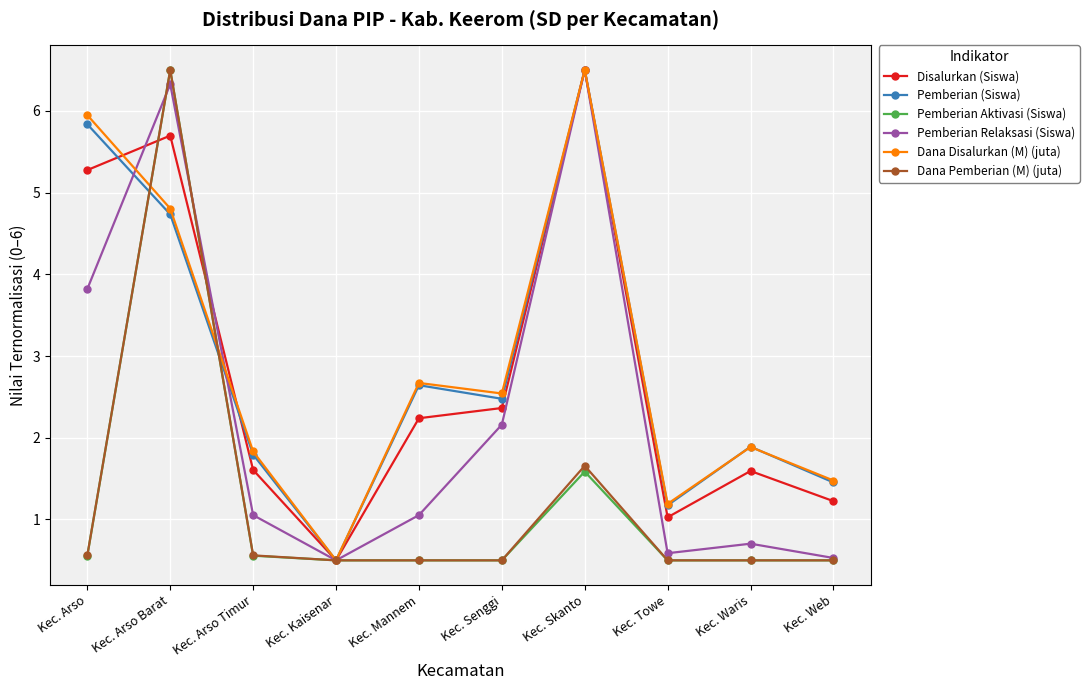

What is the approximate value of Pemberian Relaksasi (Siswa) at Kec. Skanto?

6.5